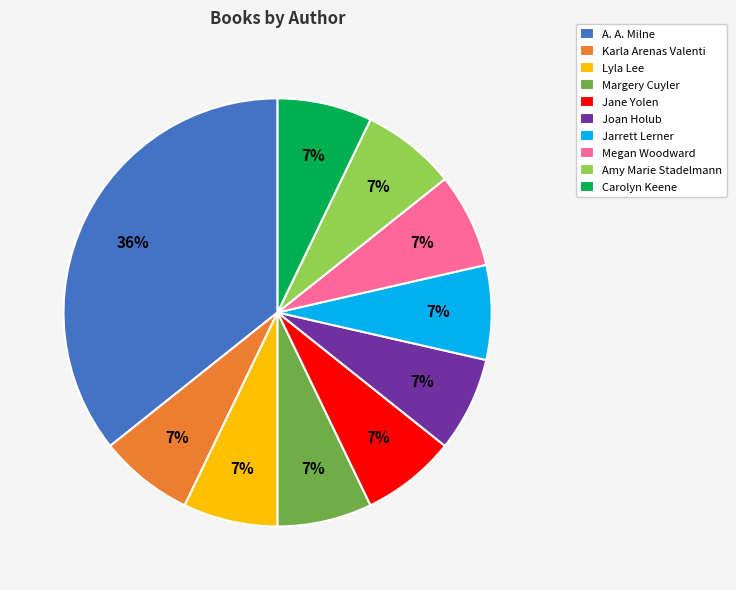

Is the sum of Joan Holub and Carolyn Keene greater than half?

No